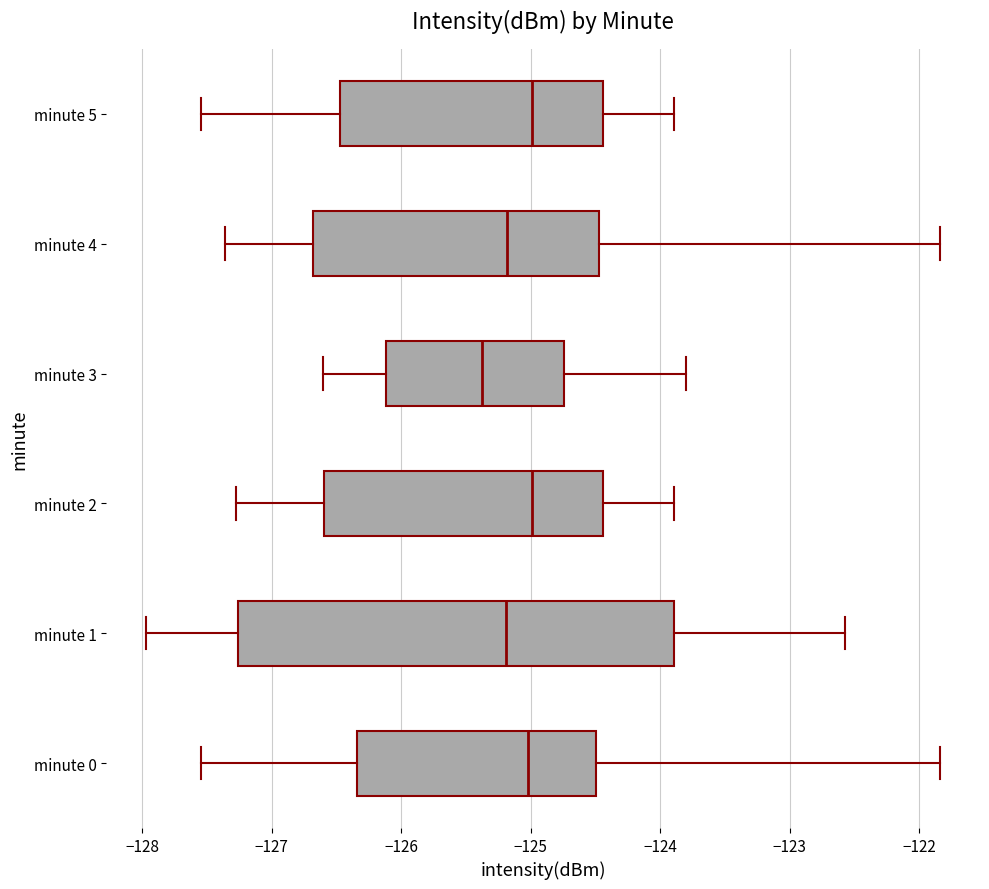

Reading bottom to top, transcribe this box plot: for each box, give where its median line is, the range the box spans, and where its two whiskers end, as read against the x-axis. The values are not printed on the chart, so give them approximately, as read against the axis.

minute 0: median -125.0, box -126.3 to -124.5, whiskers -127.5 to -121.8
minute 1: median -125.2, box -127.3 to -123.9, whiskers -128.0 to -122.6
minute 2: median -125.0, box -126.6 to -124.4, whiskers -127.3 to -123.9
minute 3: median -125.4, box -126.1 to -124.7, whiskers -126.6 to -123.8
minute 4: median -125.2, box -126.7 to -124.5, whiskers -127.4 to -121.8
minute 5: median -125.0, box -126.5 to -124.4, whiskers -127.5 to -123.9